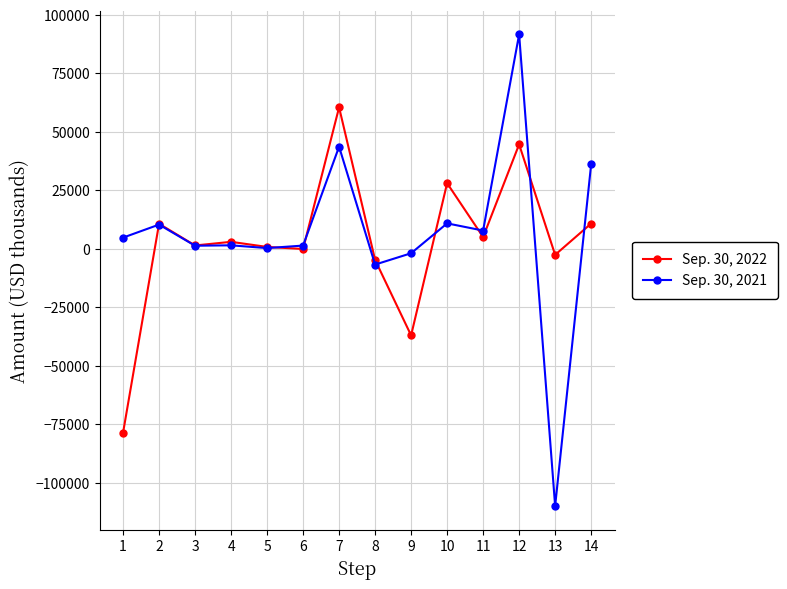

Rank the series by their average value, from highest to lowest.

Sep. 30, 2021, Sep. 30, 2022